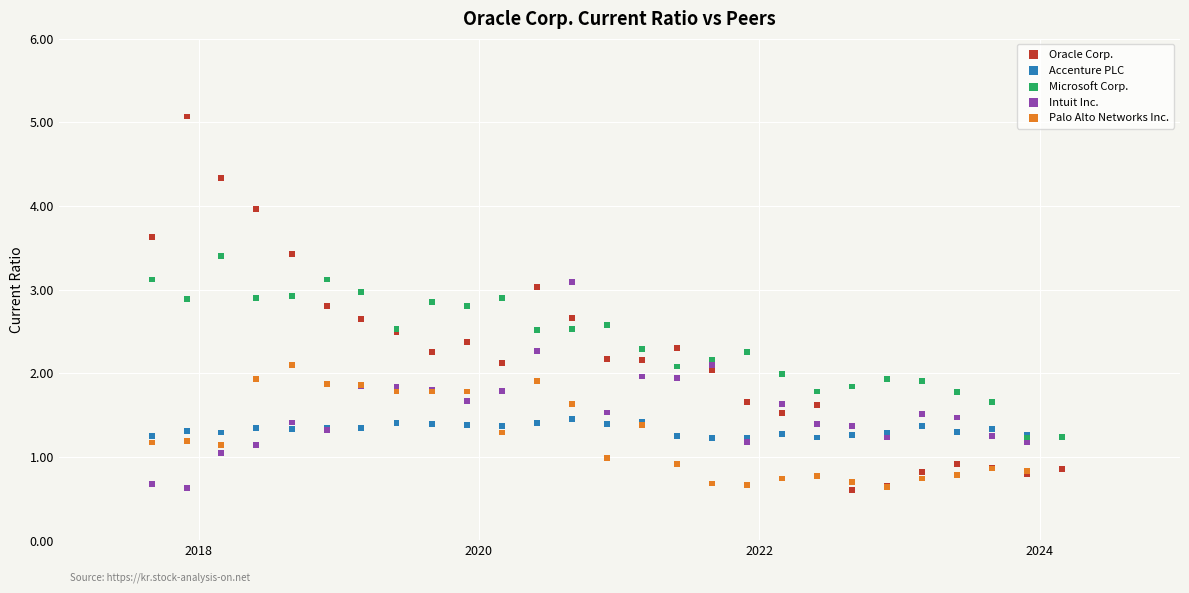

Which series has the widest spread of Y values?

Oracle Corp.